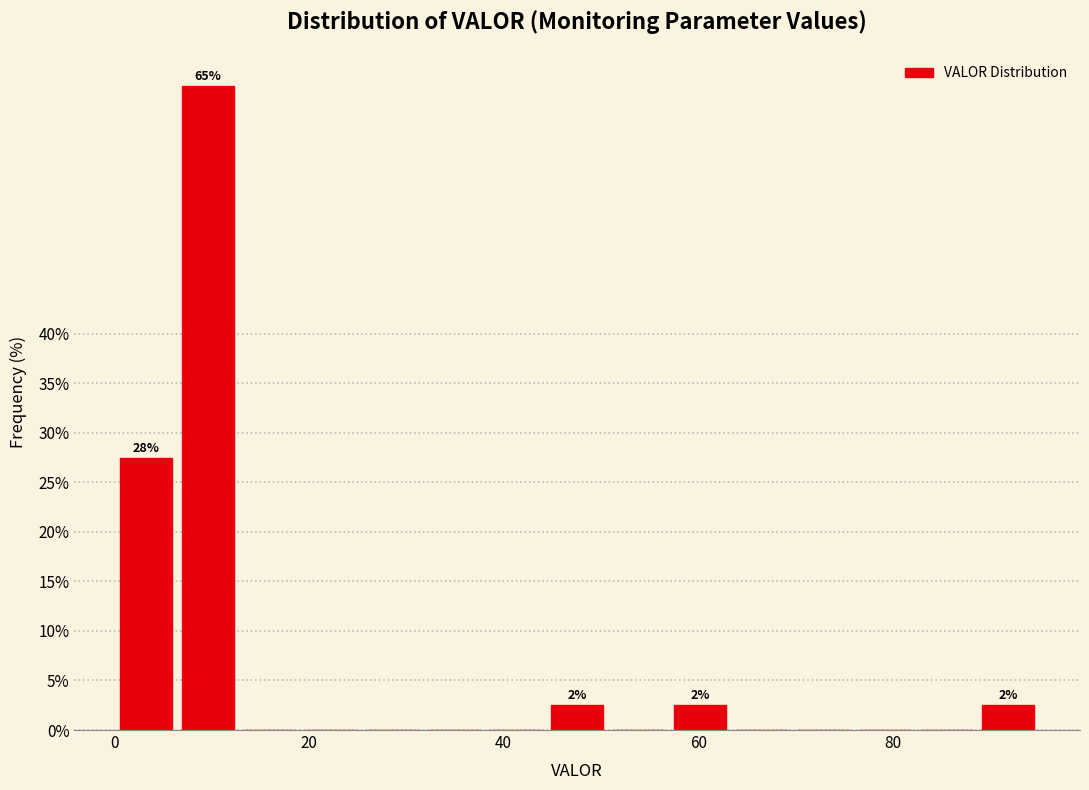

Around what value on the x-axis is the tallest bar? Give the approximate position of its centre, as read against the axis.

10